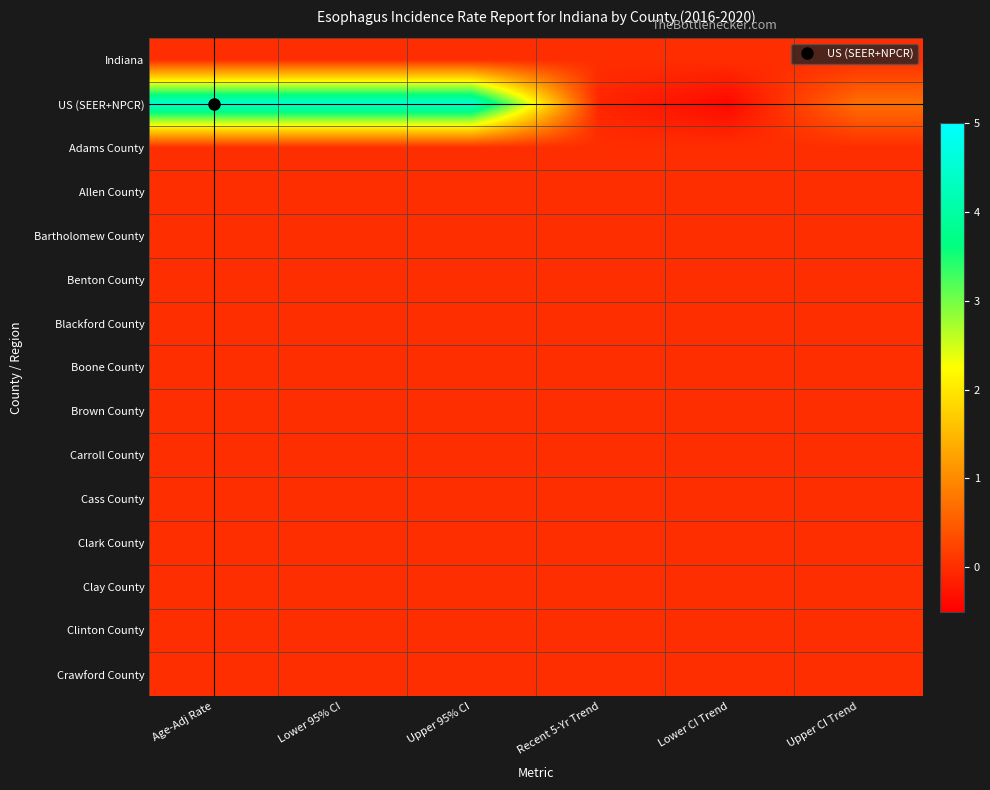

At which category does the chart reach its peak across all series?

Age-Adj Rate